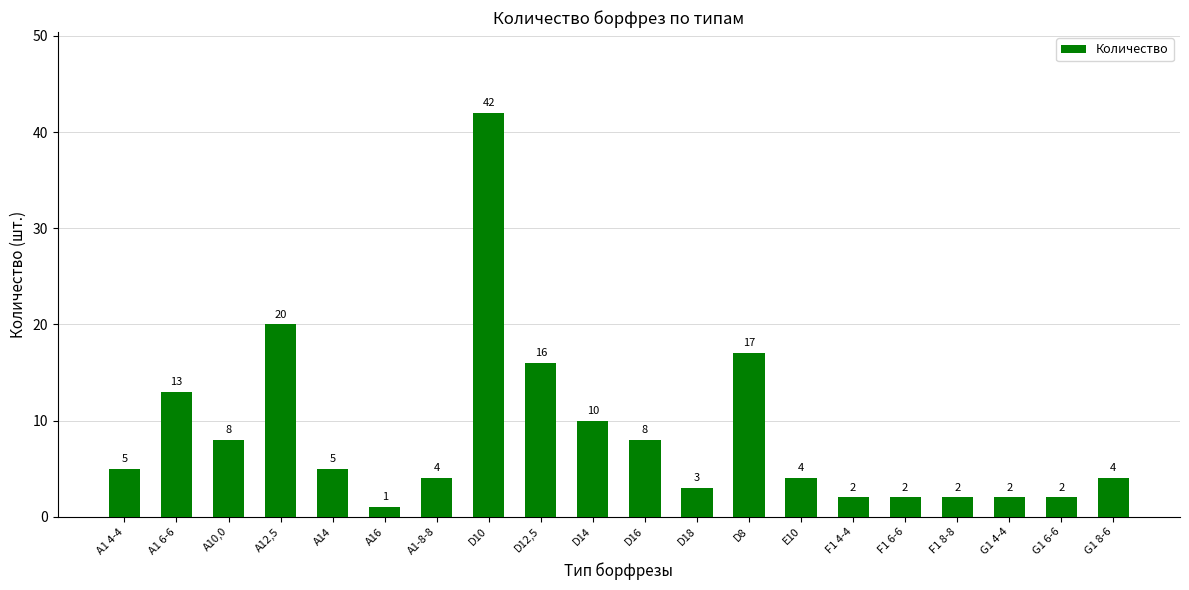

What is the label of the 19th bar from the left?

G1 6-6